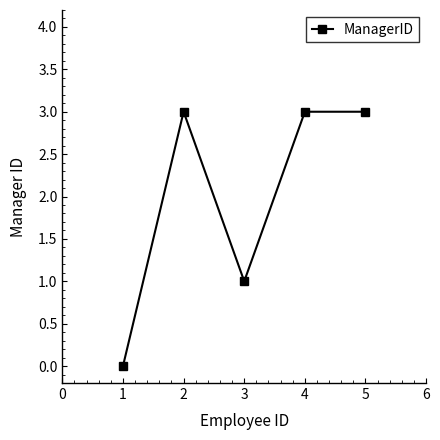

What is the maximum value shown in the chart?

3